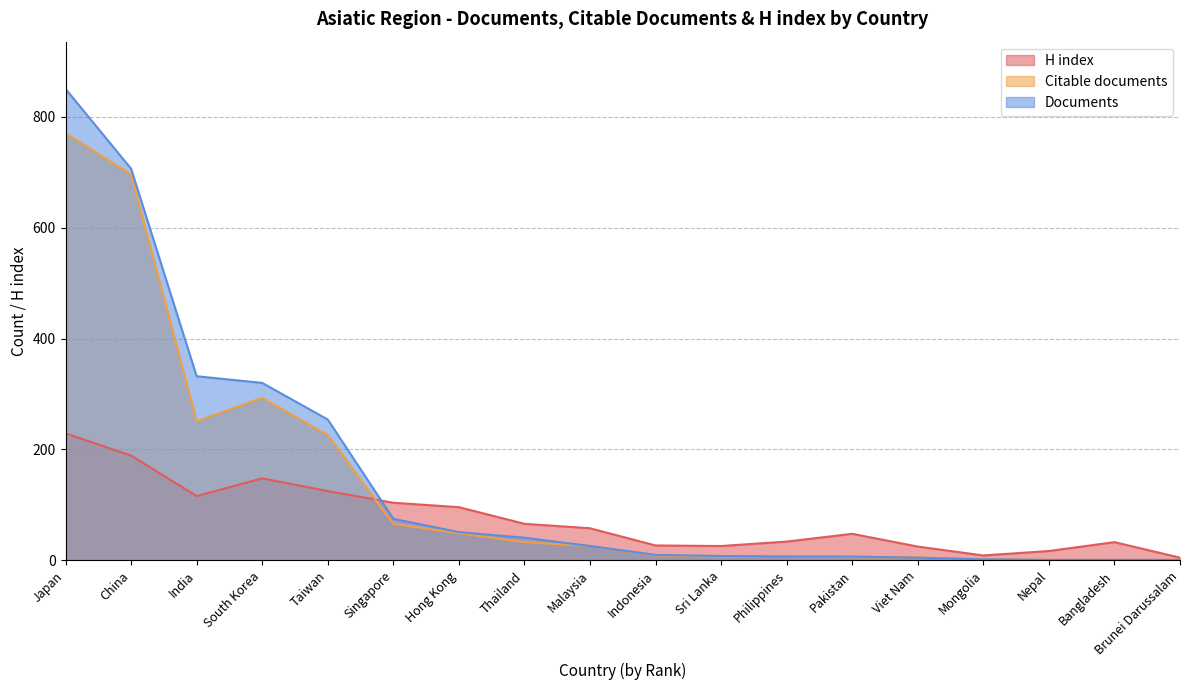

How many interior local peaks does the Citable documents series have?

1